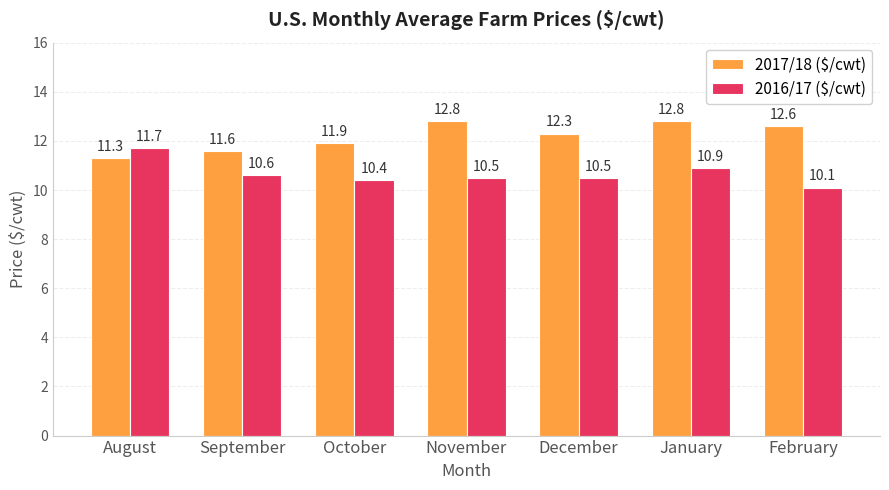

Reading left to right, transcribe all the data shown in this chart.

2017/18 ($/cwt): 11.3	11.6	11.9	12.8	12.3	12.8	12.6
2016/17 ($/cwt): 11.7	10.6	10.4	10.5	10.5	10.9	10.1